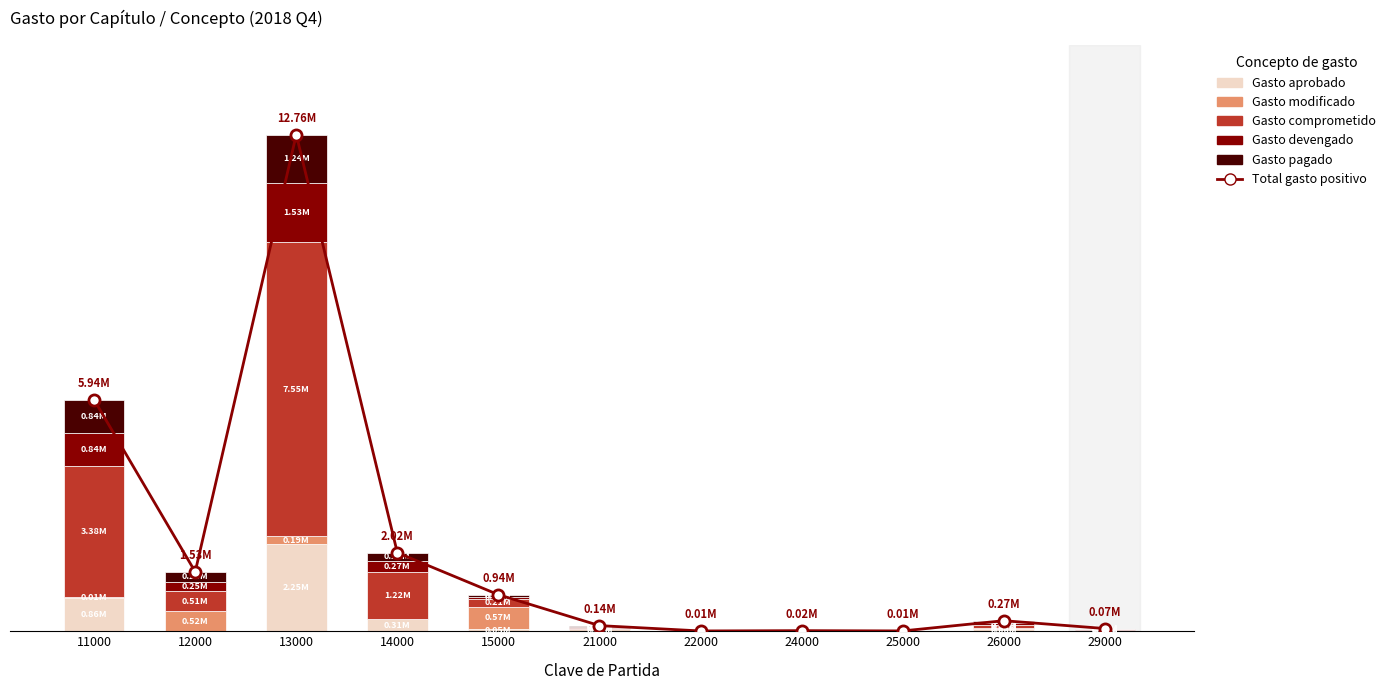

What is the approximate value of Gasto comprometido at 13000?

7551900.4